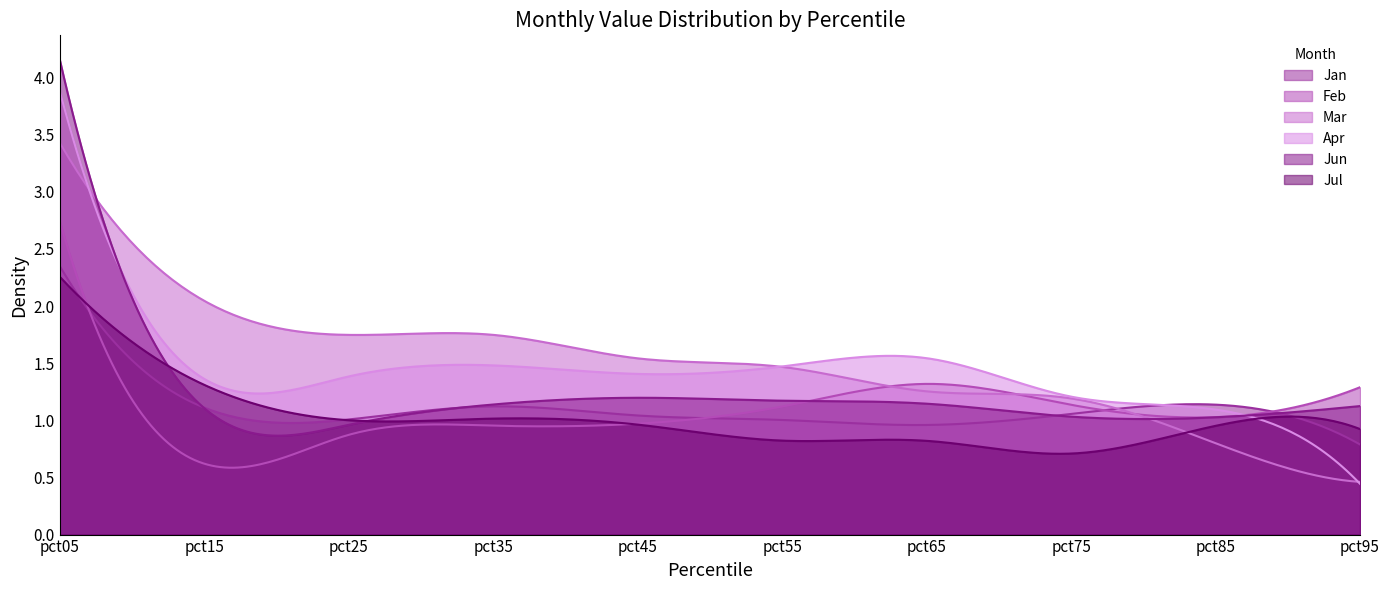

Is it true that Apr equals 0.4 at pct45?

False